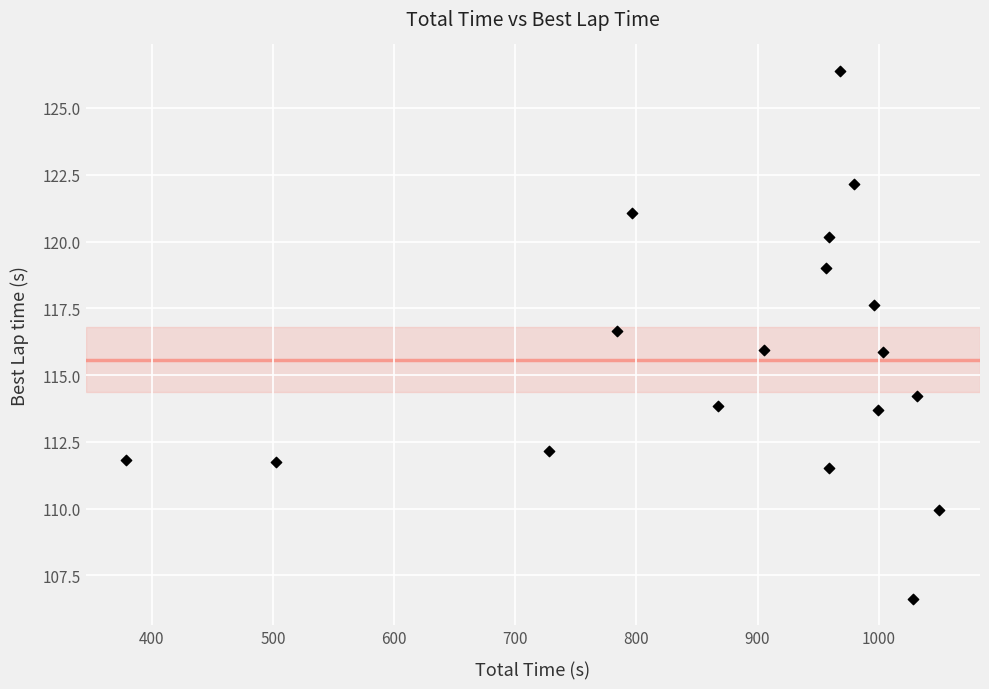

What is the range of X values (max minus min)?

671.0